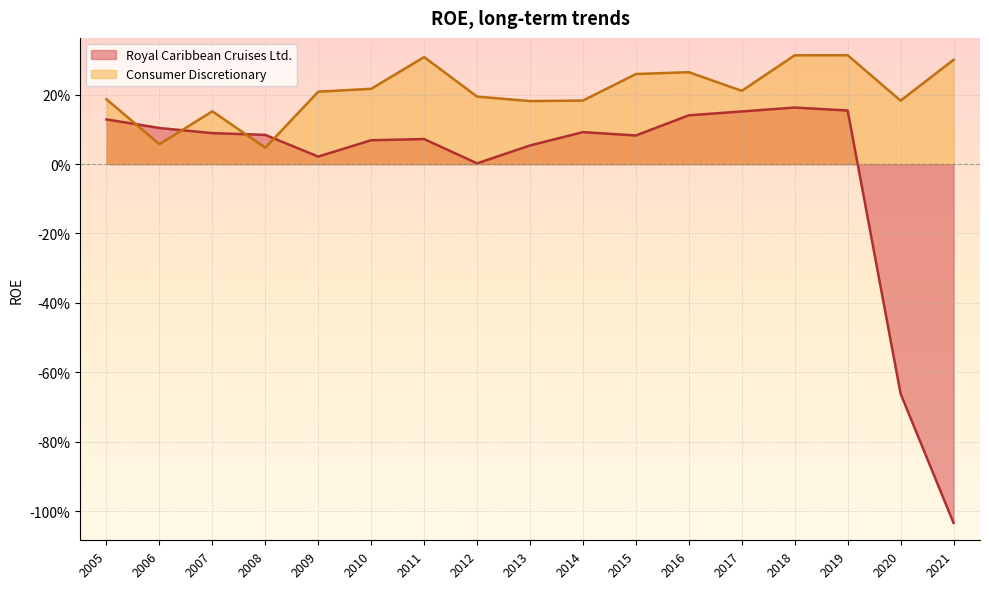

How many negative values does the Royal Caribbean Cruises Ltd. series have?

2